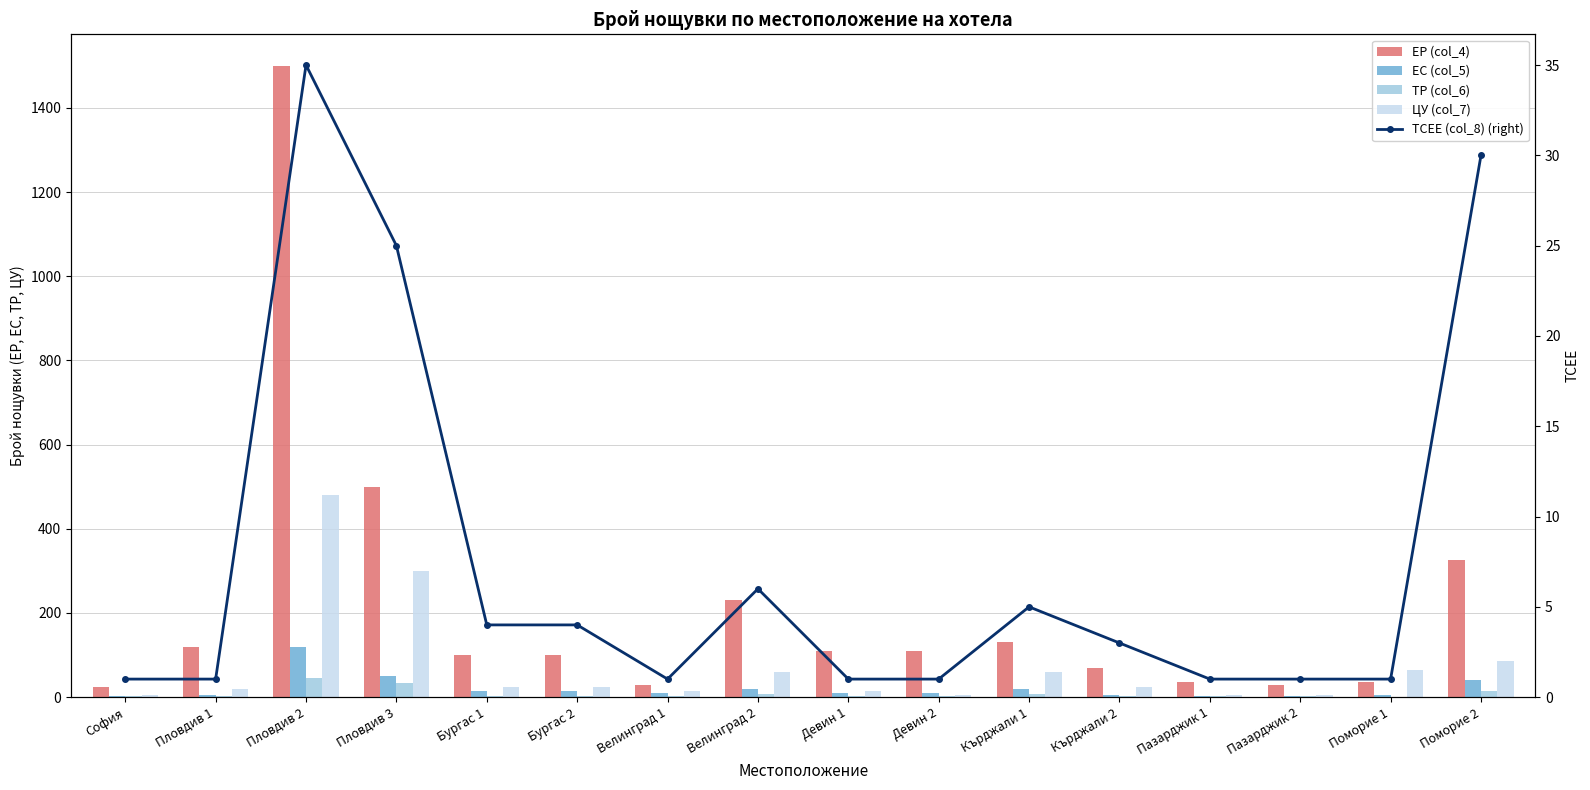

How many data points in ЕС (col_5) are less than 10?

6